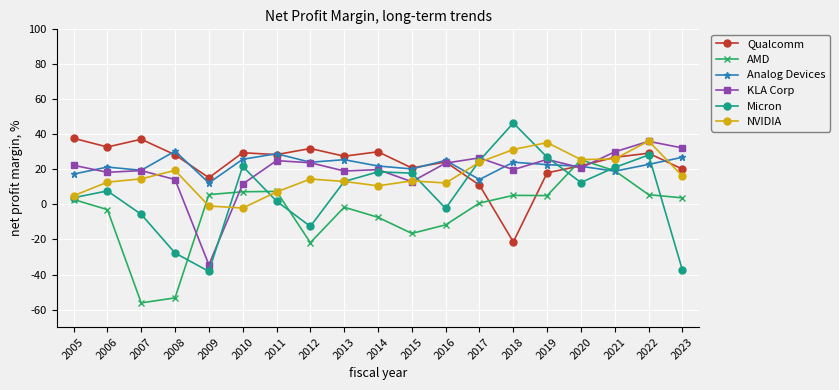

What is the spread (max minus min) of values at 2018?

67.9